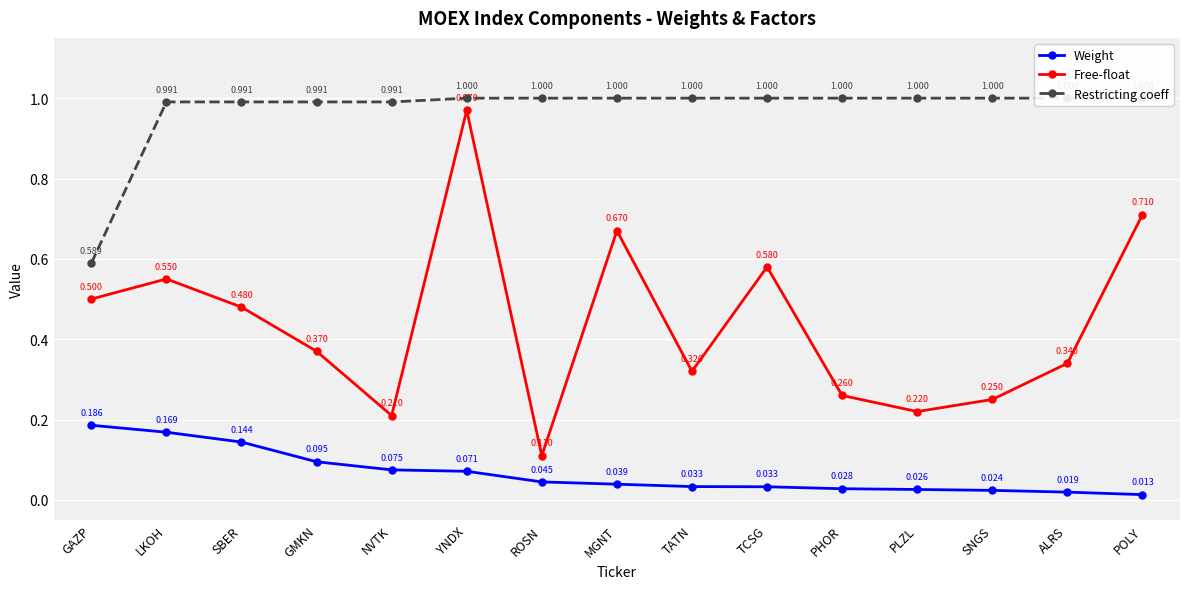

What is the maximum value shown in the chart?

1.0